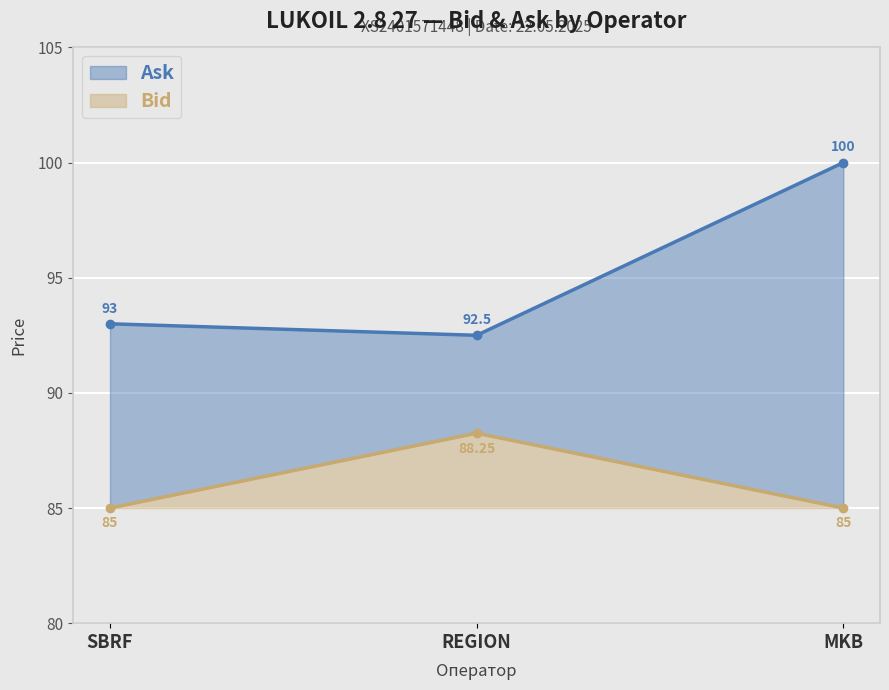

At SBRF, list the series in order from smallest to largest.

Bid, Ask